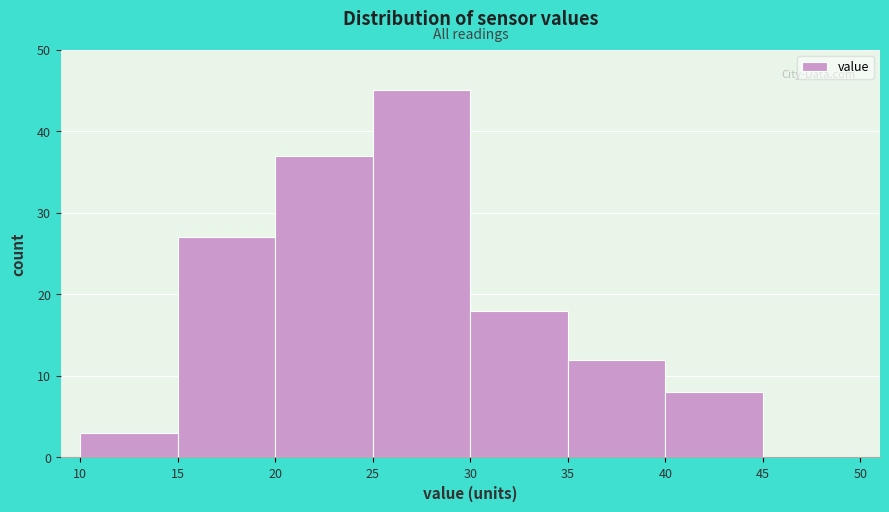

Which range on the x-axis has the tallest bar?

25 to 30